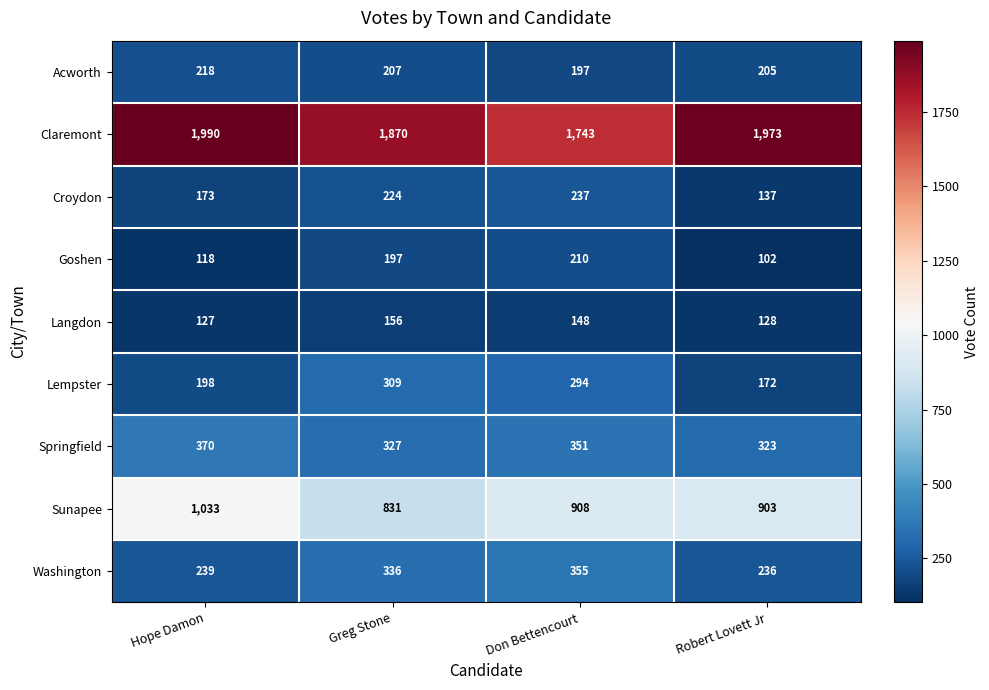

Which series has the largest range (max minus min)?

Claremont